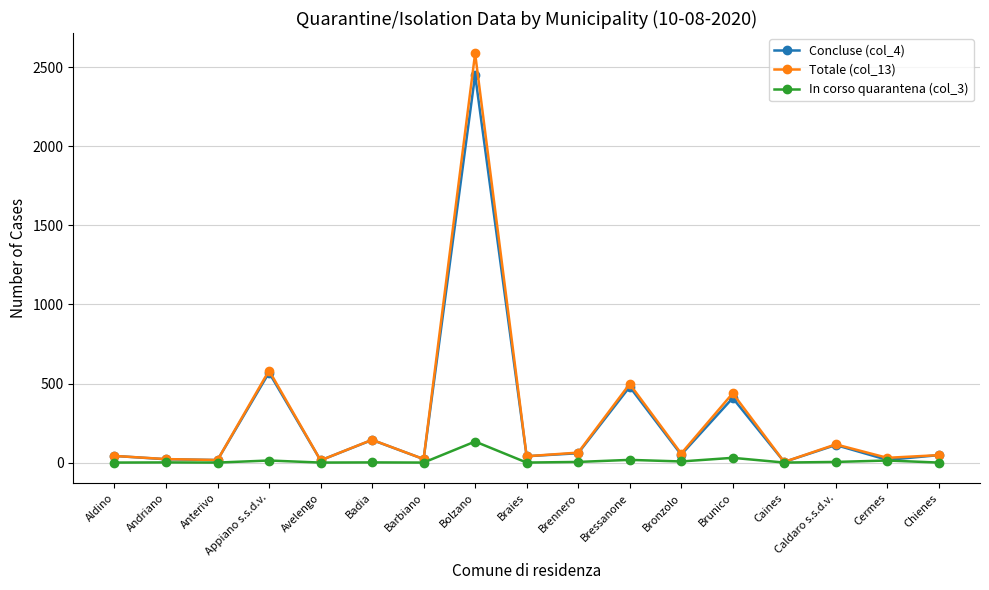

Which series changed the most between Appiano s.s.d.v. and Bolzano?

Totale (col_13)